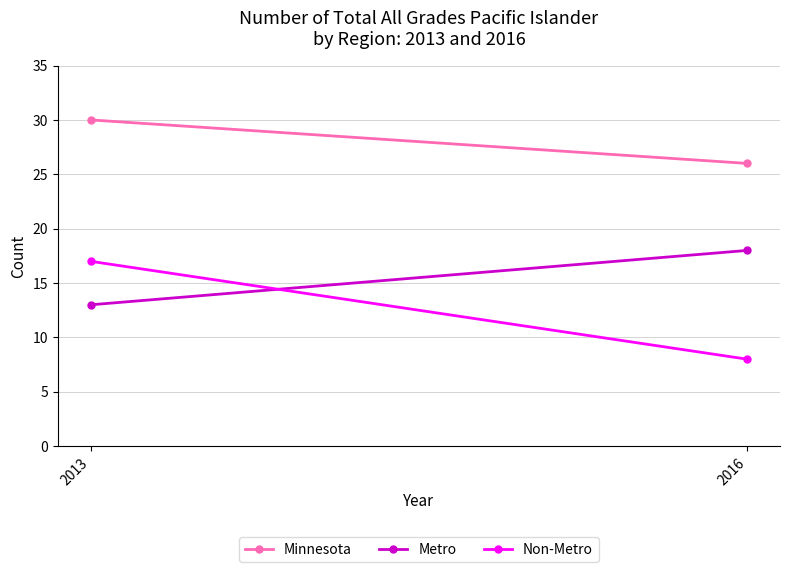

What is the maximum value for Metro?

18